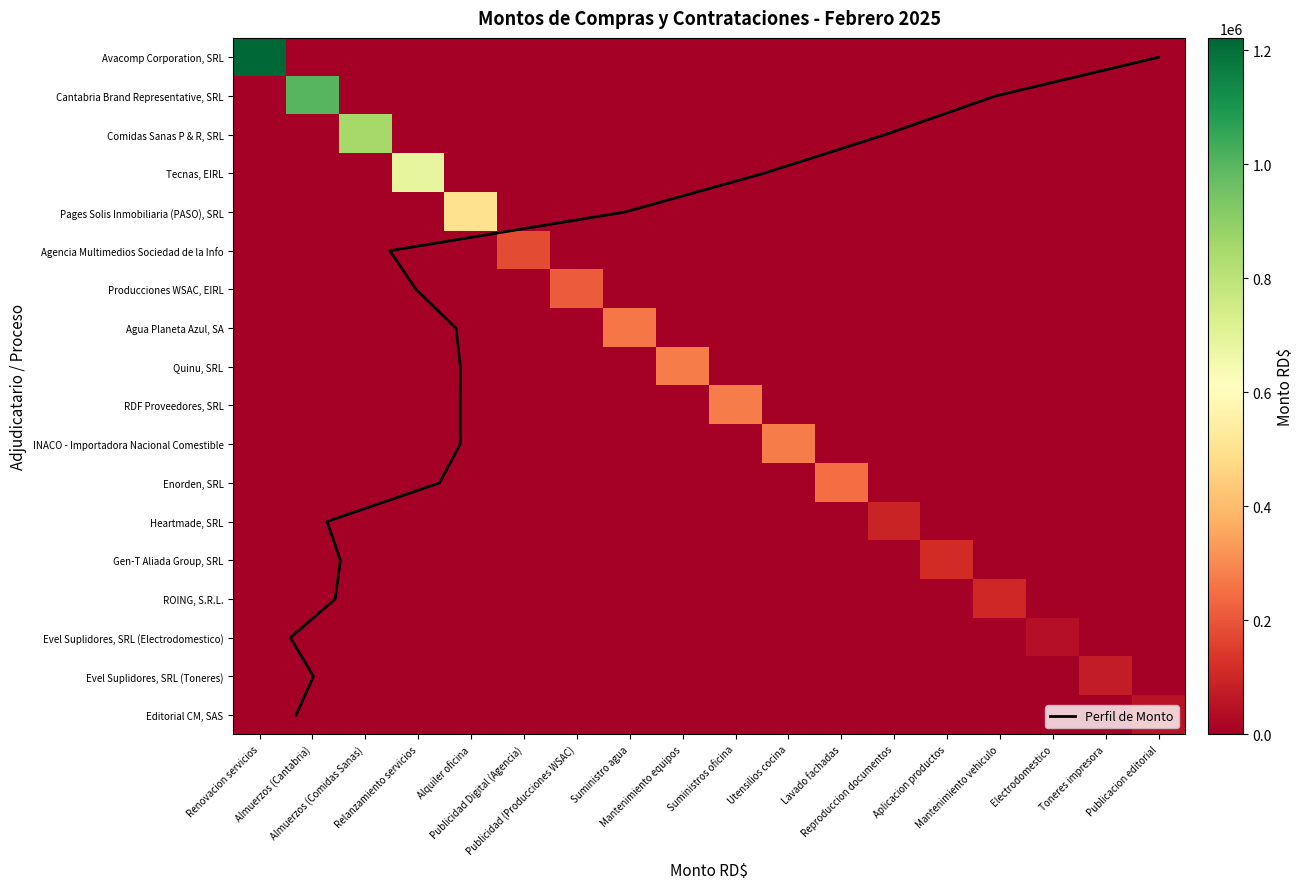

At which label does RDF Proveedores, SRL reach its peak?

Suministros oficina